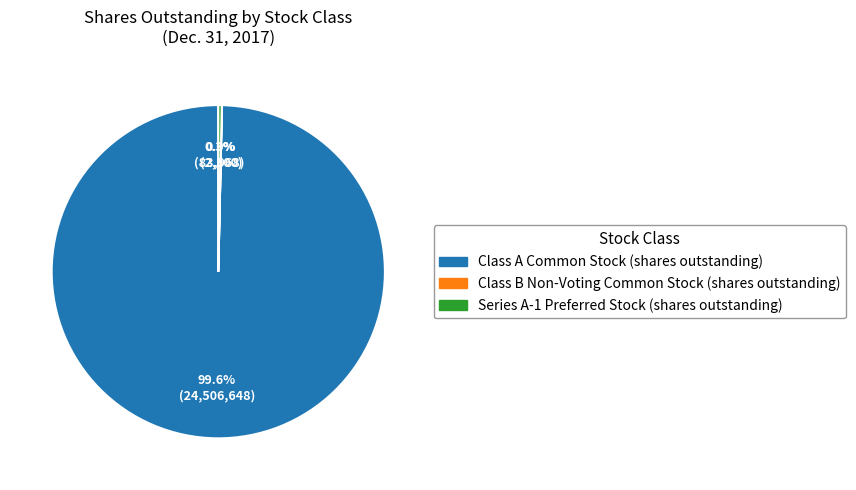

What is the largest slice in the pie chart?

Class A Common Stock (shares outstanding)